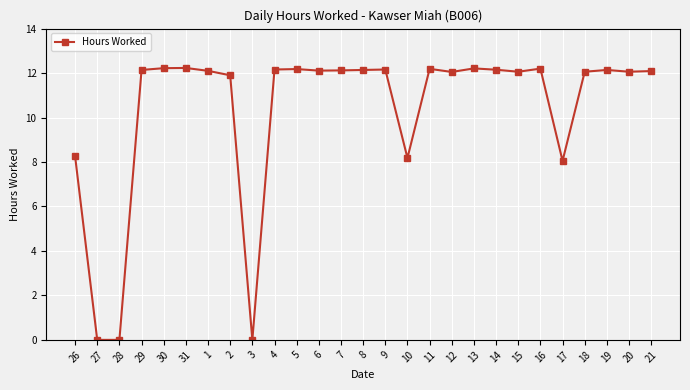

What is the difference between the maximum and second lowest values?

12.2